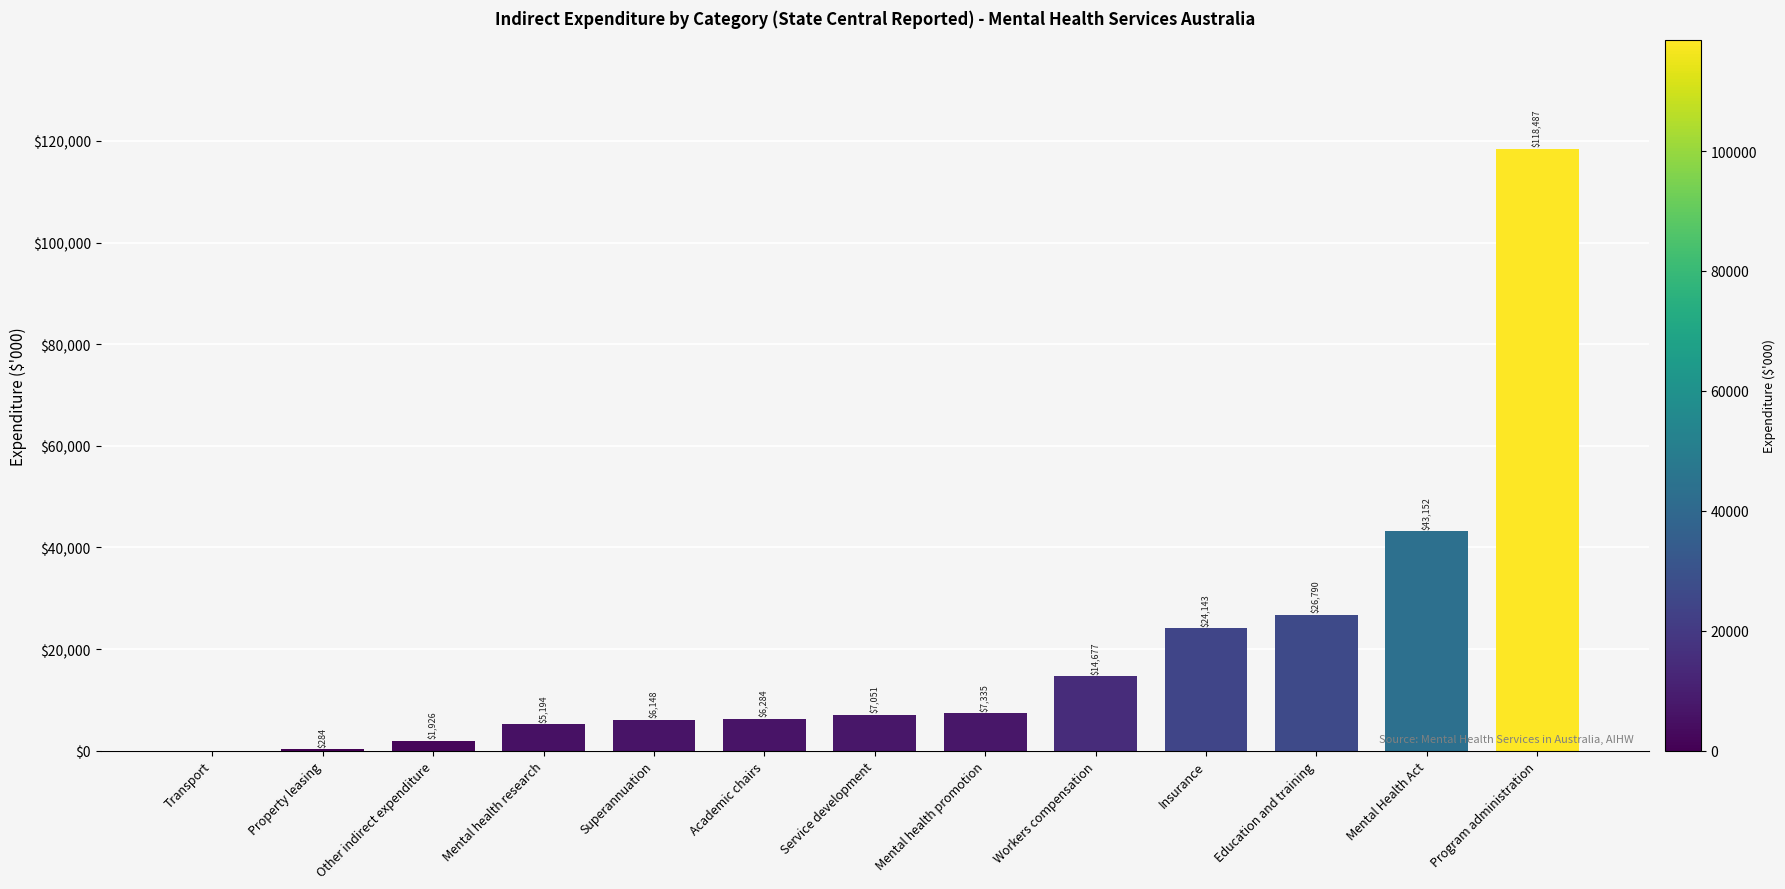

At which category does the chart reach its peak across all series?

Program administration